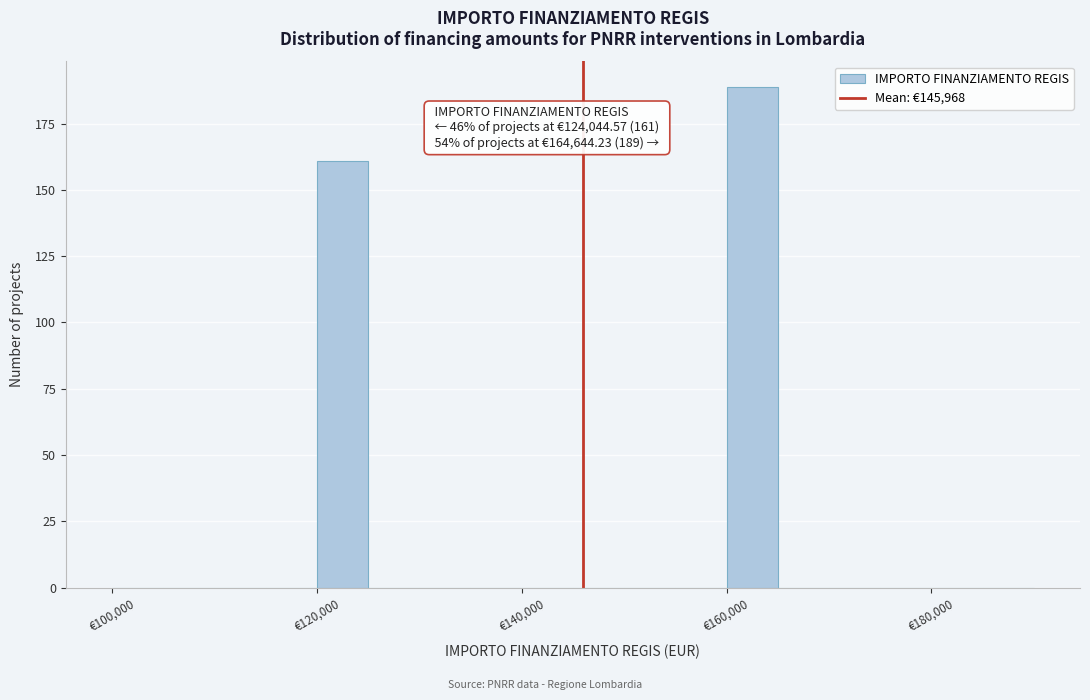

Read against the x-axis, roughly where is the centre of the tallest bar?

162000